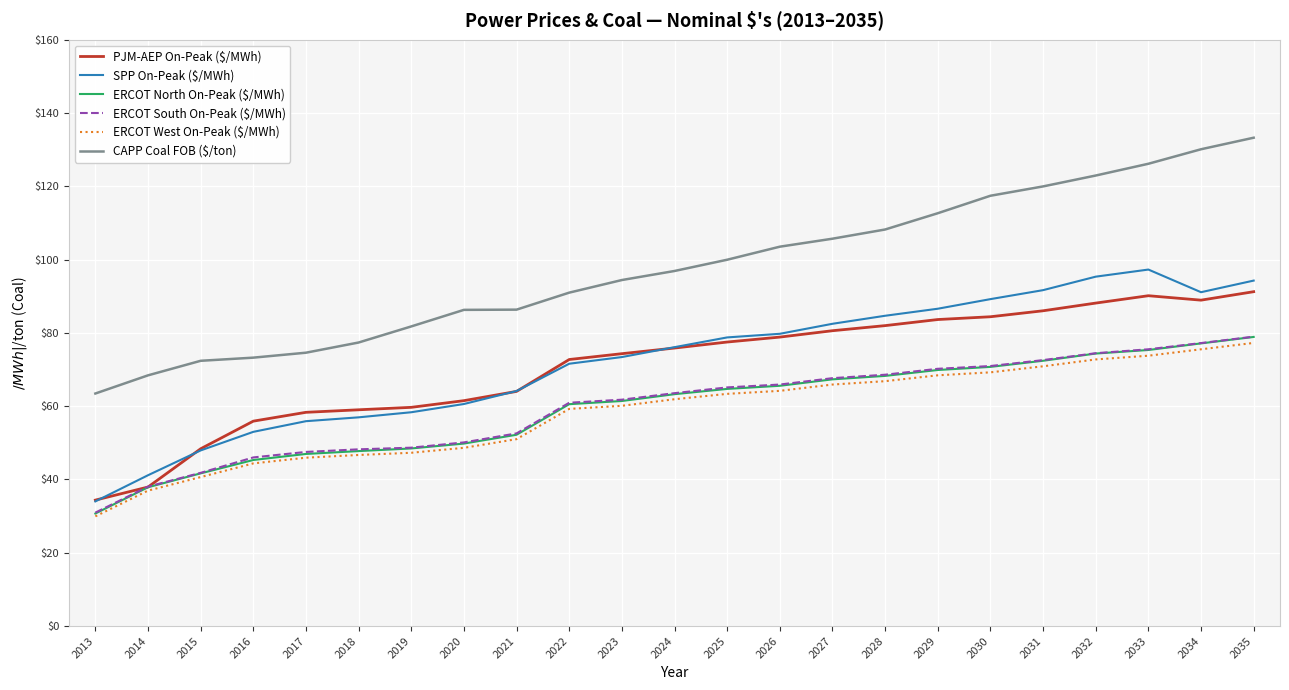

The ERCOT West On-Peak ($/MWh) series shows 70.9 at 2031. True or false?

True